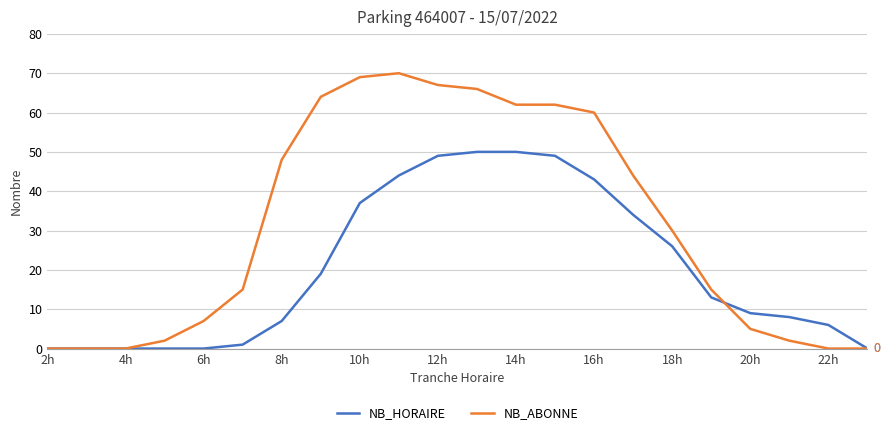

Which series has the widest spread of values?

NB_ABONNE